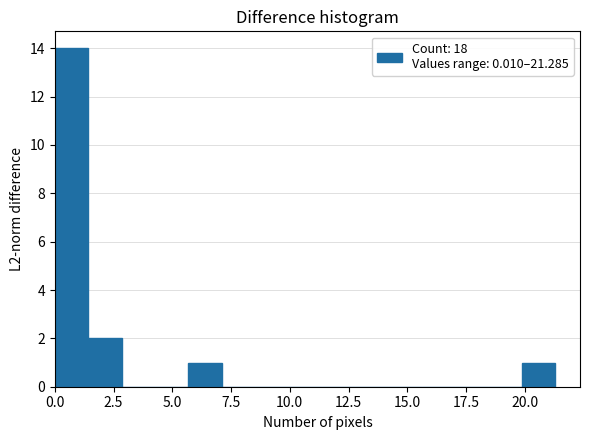

Read against the x-axis, roughly where is the centre of the tallest bar?

0.5